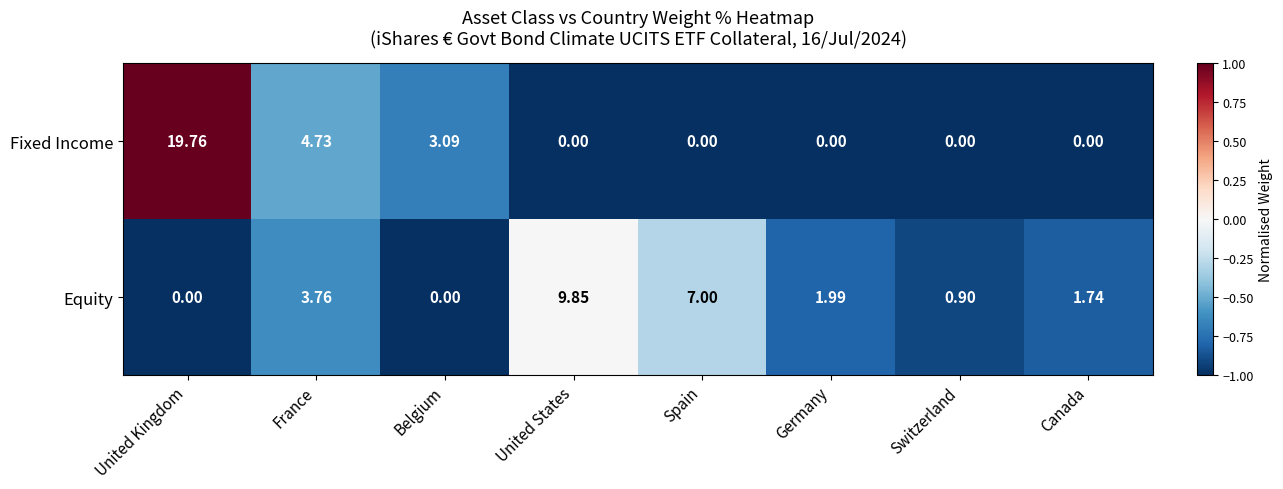

At which label does Equity reach its peak?

United States